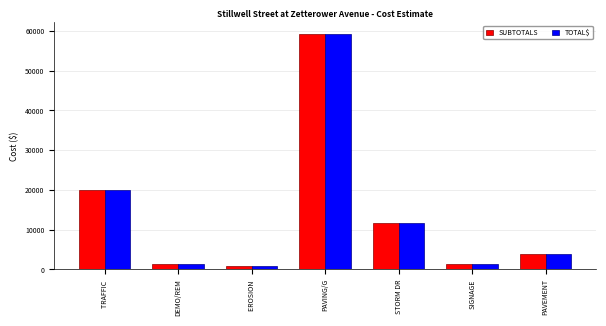

What is the total value across all series at SIGNAGE?

2500